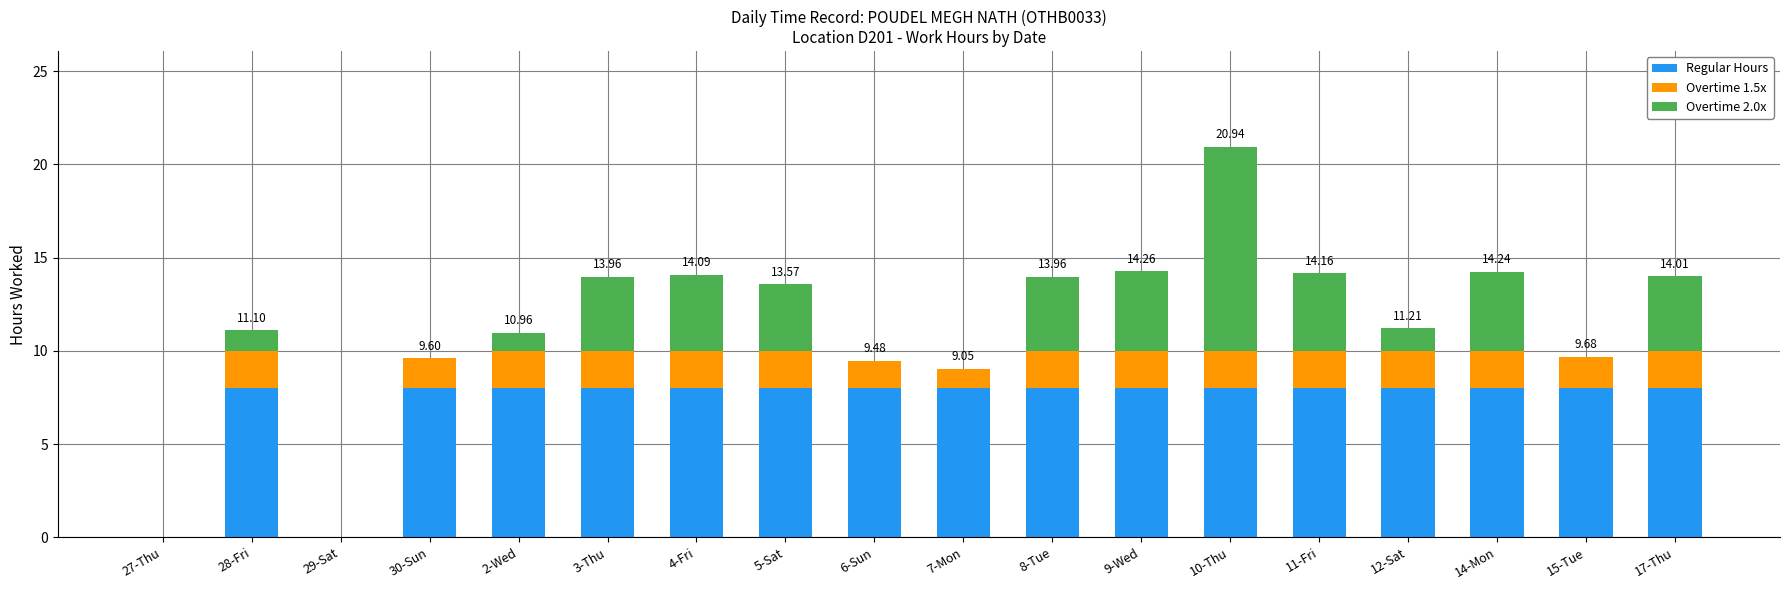

What is the total value across all series at 12-Sat?

11.2